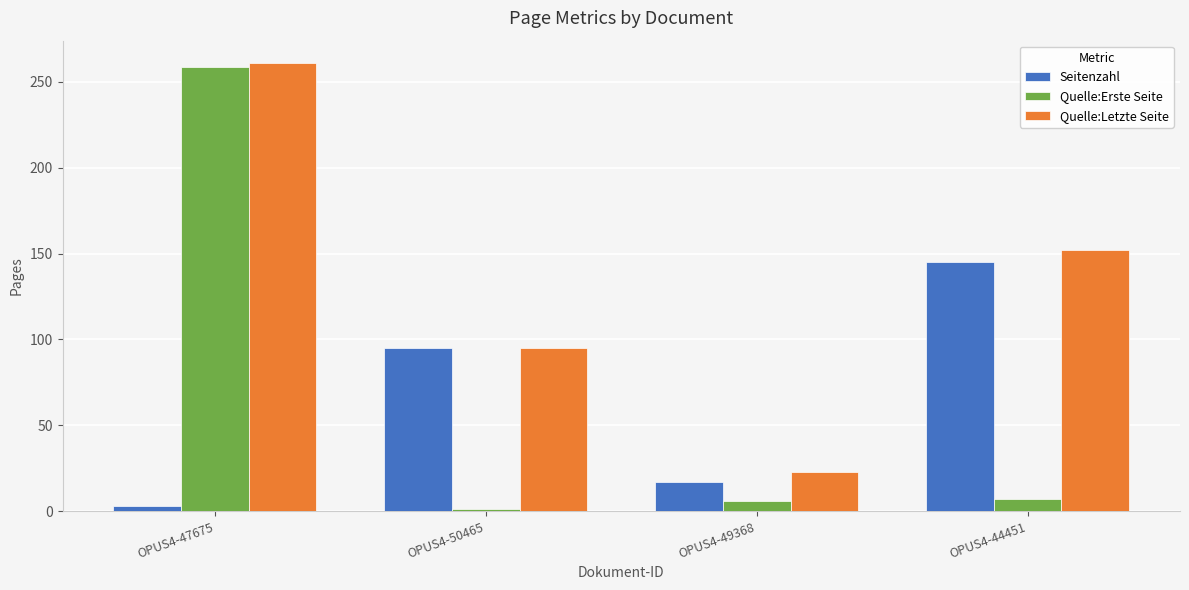

What is the sum of all Quelle:Erste Seite values?

273